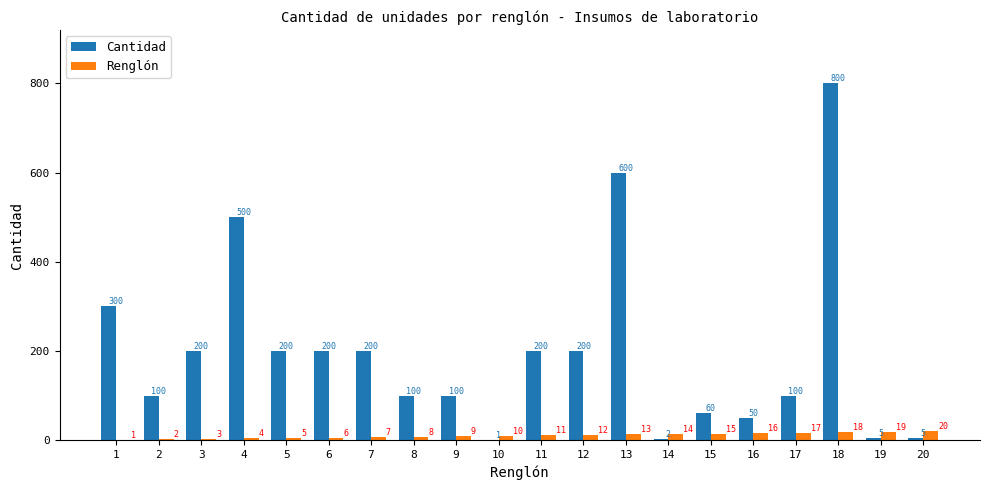

Reading left to right, transcribe all the data shown in this chart.

Cantidad: 1=300	2=100	3=200	4=500	5=200	6=200	7=200	8=100	9=100	10=1	11=200	12=200	13=600	14=2	15=60	16=50	17=100	18=800	19=5	20=5
Renglón: 1=1	2=2	3=3	4=4	5=5	6=6	7=7	8=8	9=9	10=10	11=11	12=12	13=13	14=14	15=15	16=16	17=17	18=18	19=19	20=20